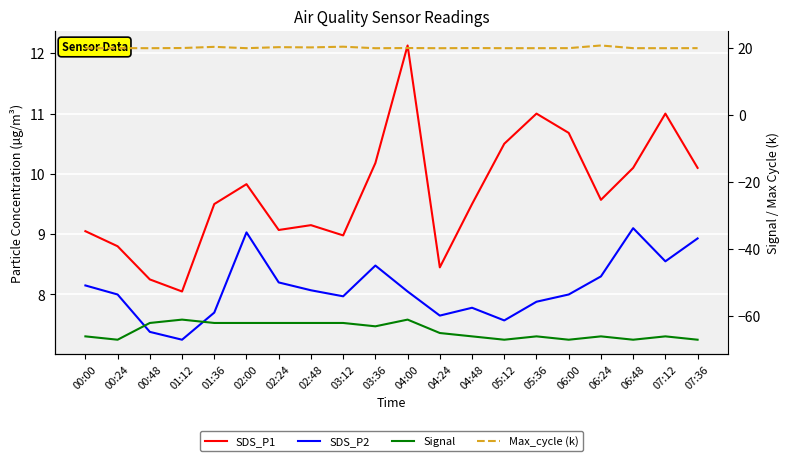

How many data points does each series have?

20